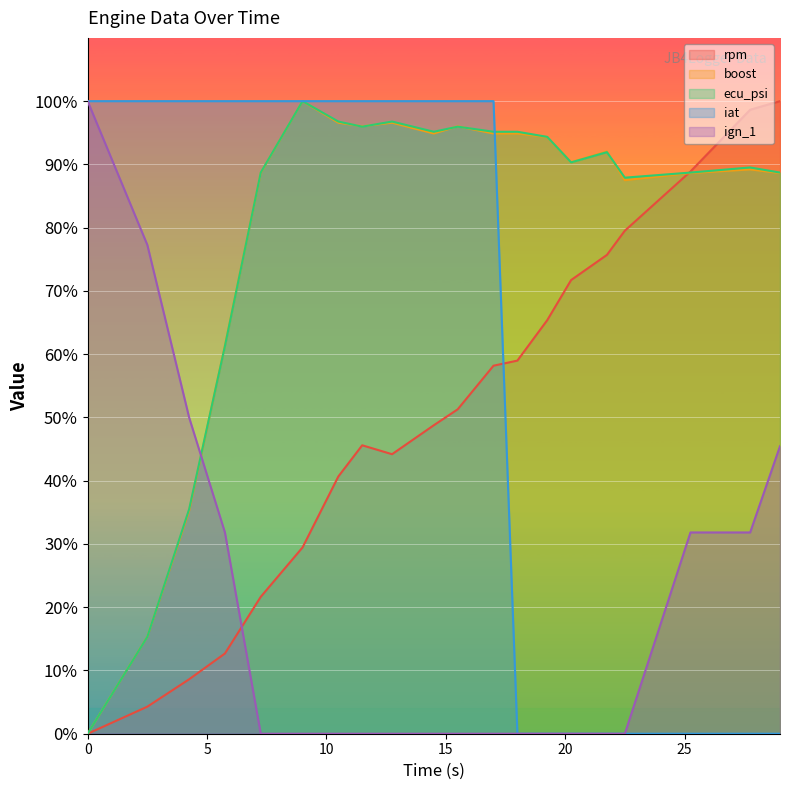

How many data points does each series have?

20